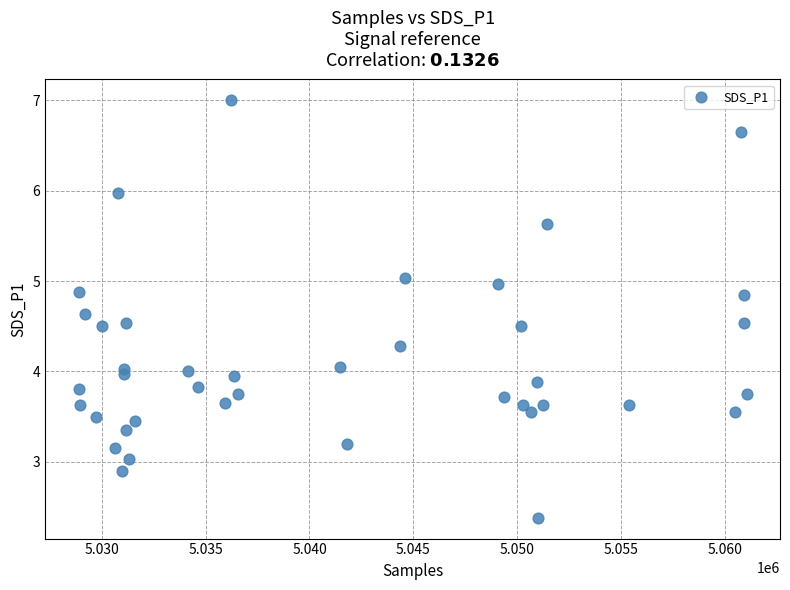

What is the range of X values (max minus min)?

32148.0